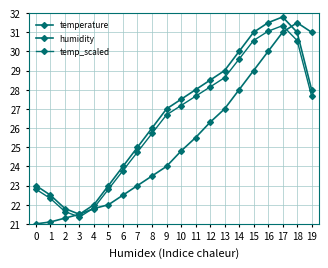

Read the temperature value at 6.

22.5